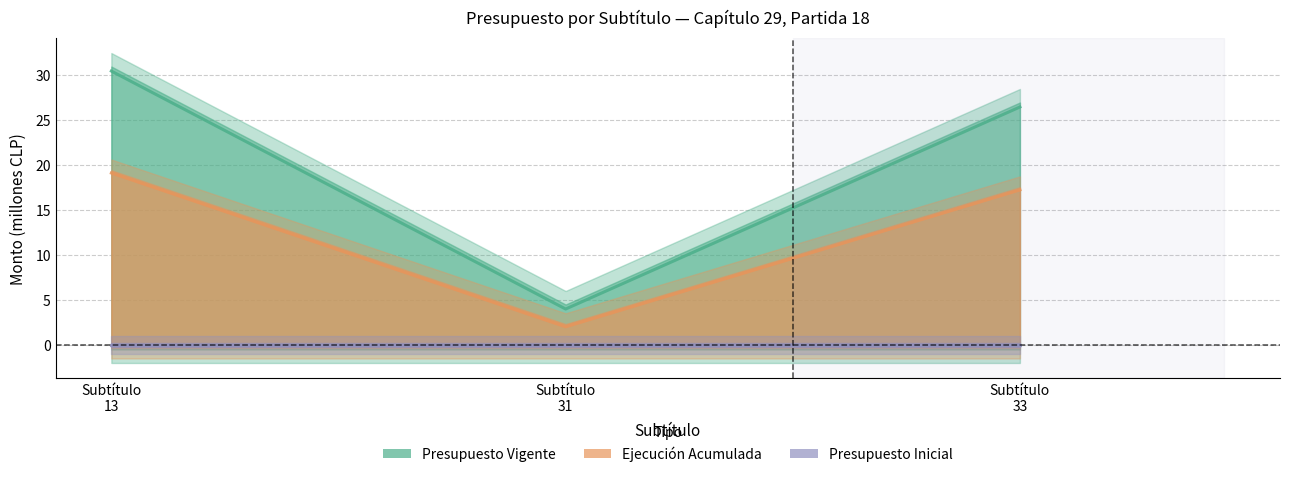

What is the sum of all Ejecución Acumulada values?

38.3